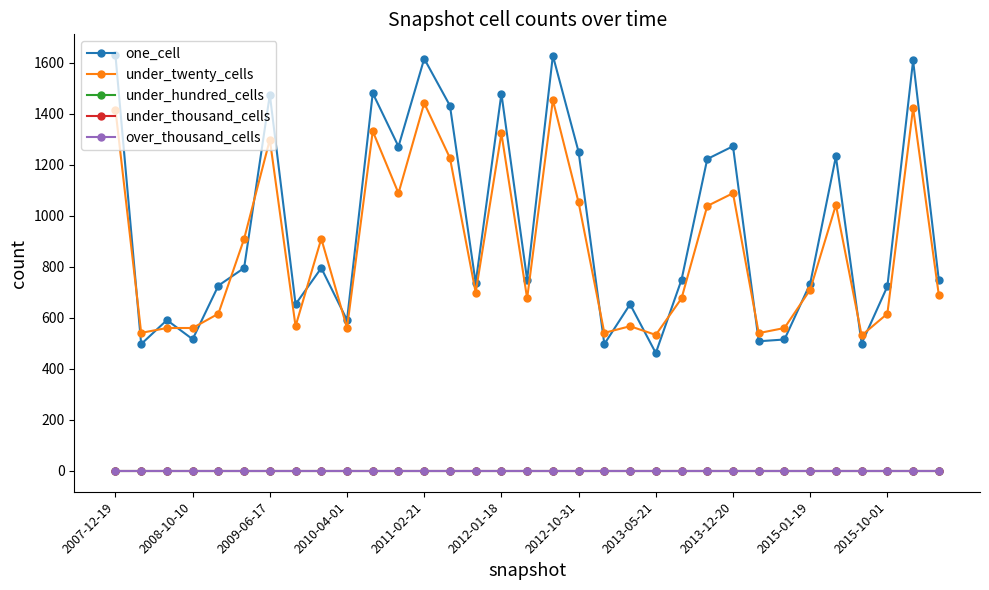

Is this an area chart (filled region under the line)?

No